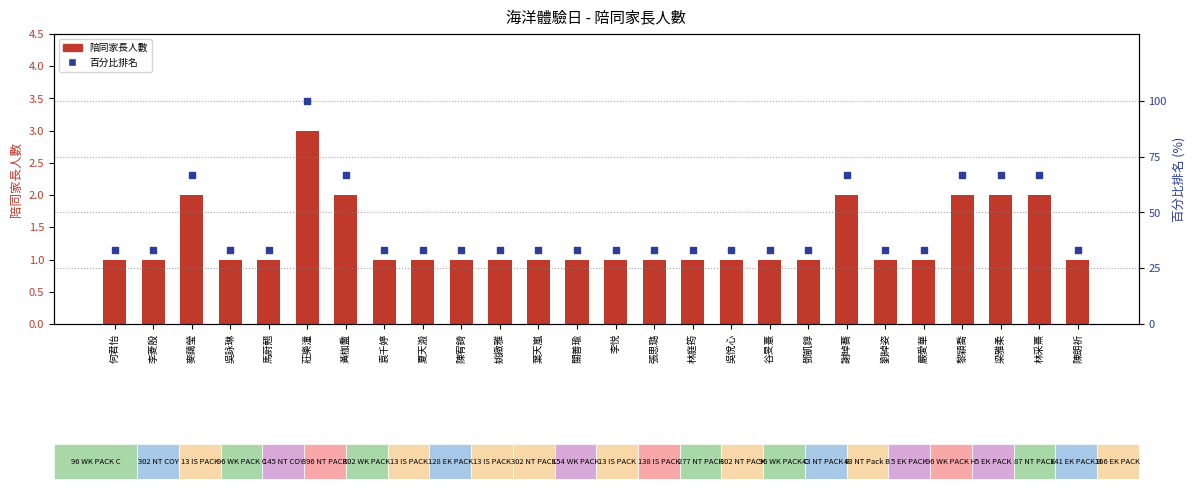

Which series has the widest spread of Y values?

百分比排名